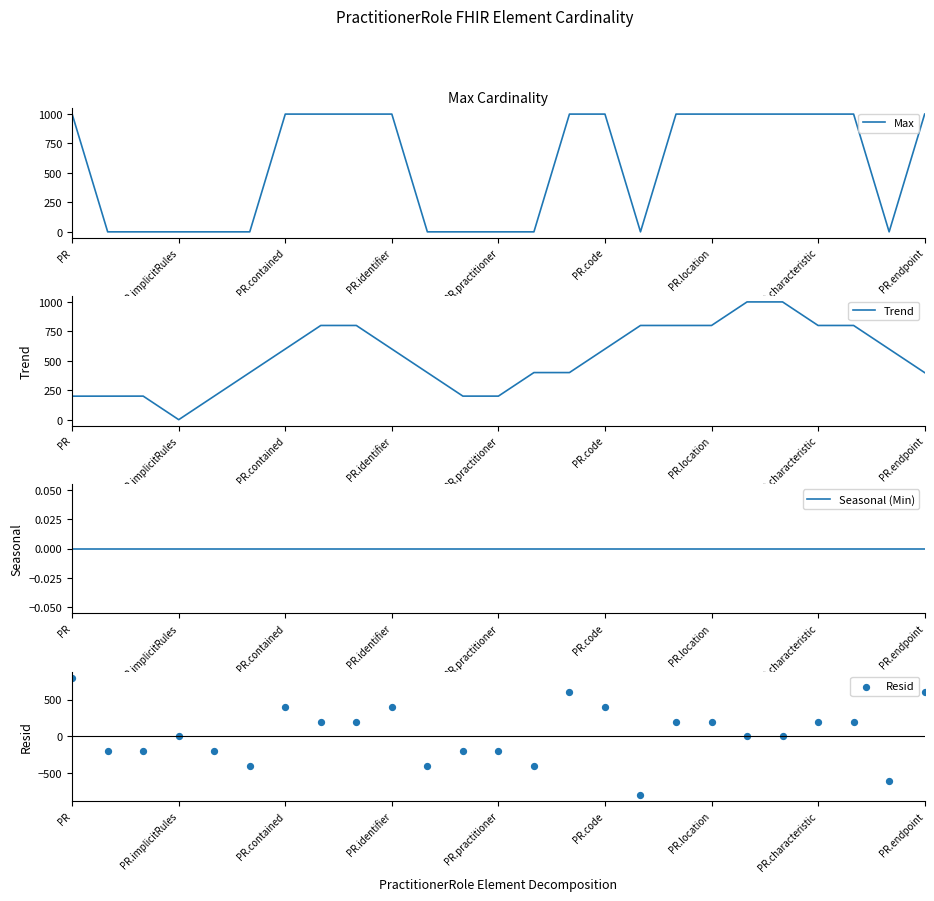

What are all the series names shown in the legend?

Max, Trend, Seasonal (Min), Resid